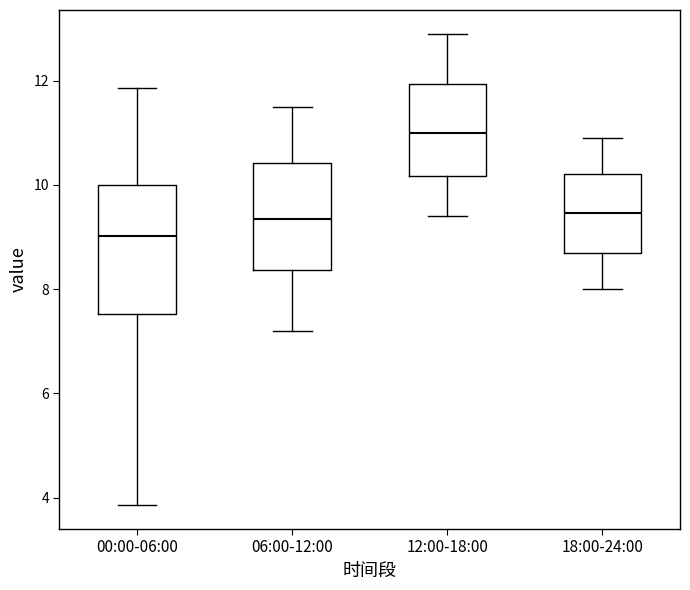

Which box is the tallest, from its lower edge to its upper edge?

00:00-06:00